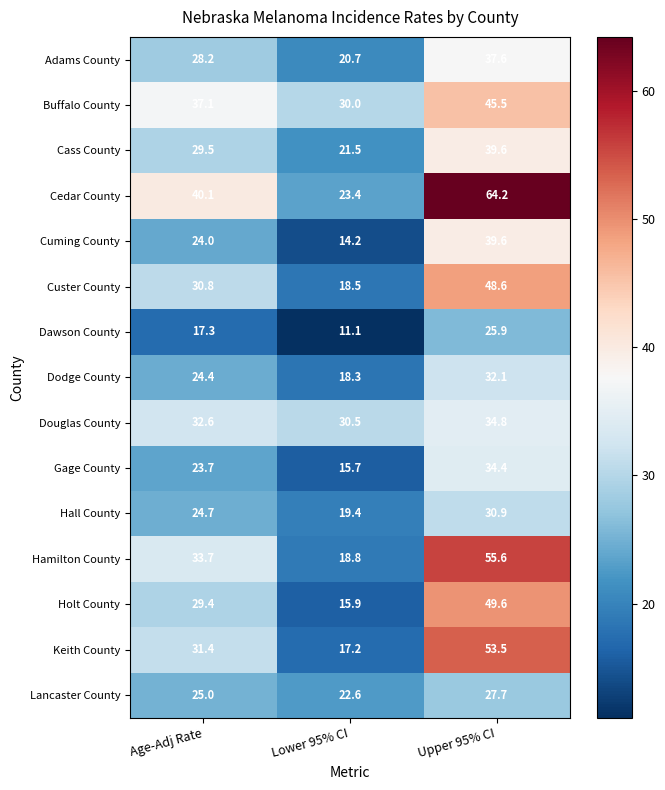

What is the greatest value displayed?

64.2